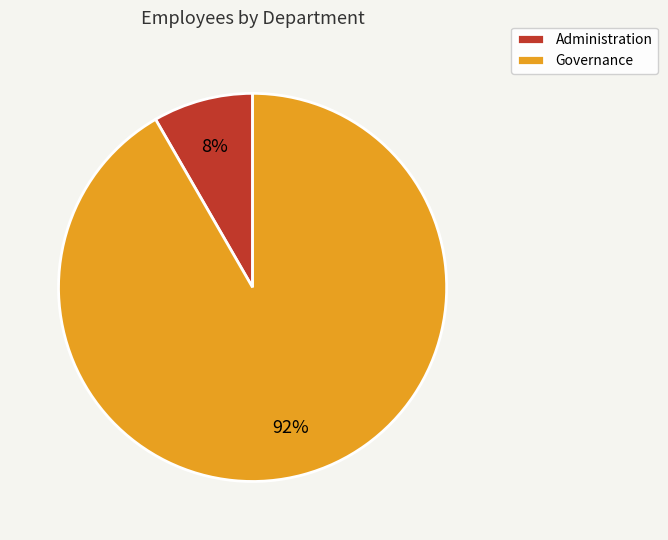

Is Governance the majority of the pie?

Yes